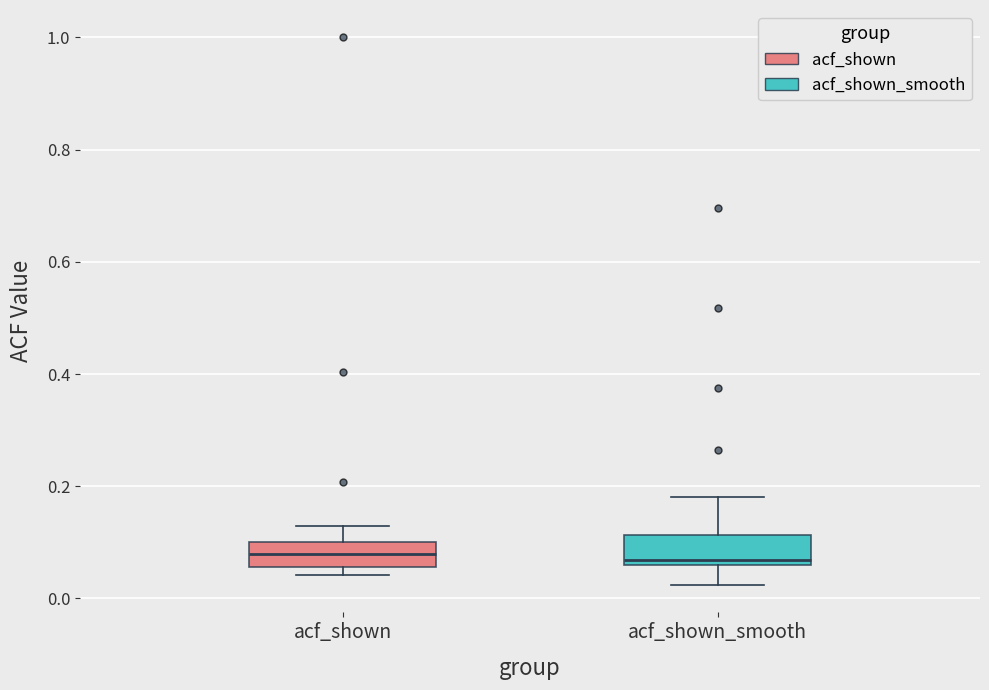

Reading left to right, transcribe this box plot: for each box, give where its median line is, the range the box spans, and where its two whiskers end, as read against the y-axis. The values are not printed on the chart, so give them approximately, as read against the axis.

acf_shown: median 0.08, box 0.06 to 0.10, whiskers 0.04 to 0.12
acf_shown_smooth: median 0.06 (just above the box's lower edge), box 0.06 to 0.12, whiskers 0.02 to 0.18